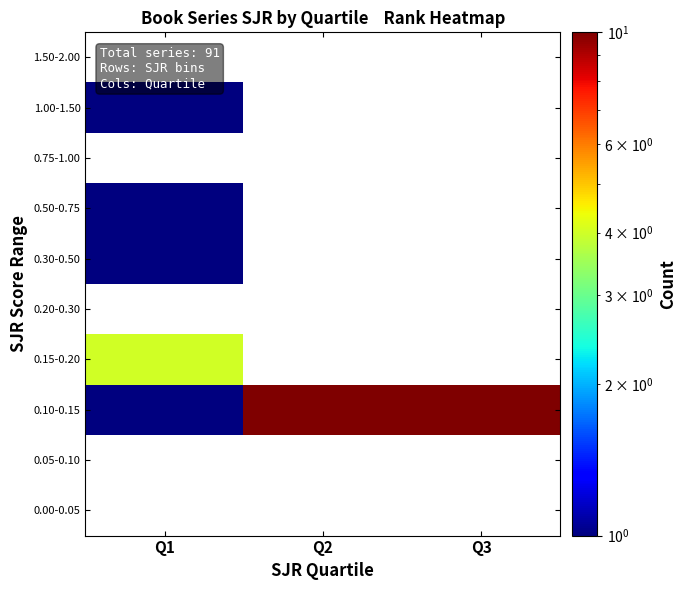

List the labels in order of 0.50-0.75 value, largest first.

Q1, Q2, Q3